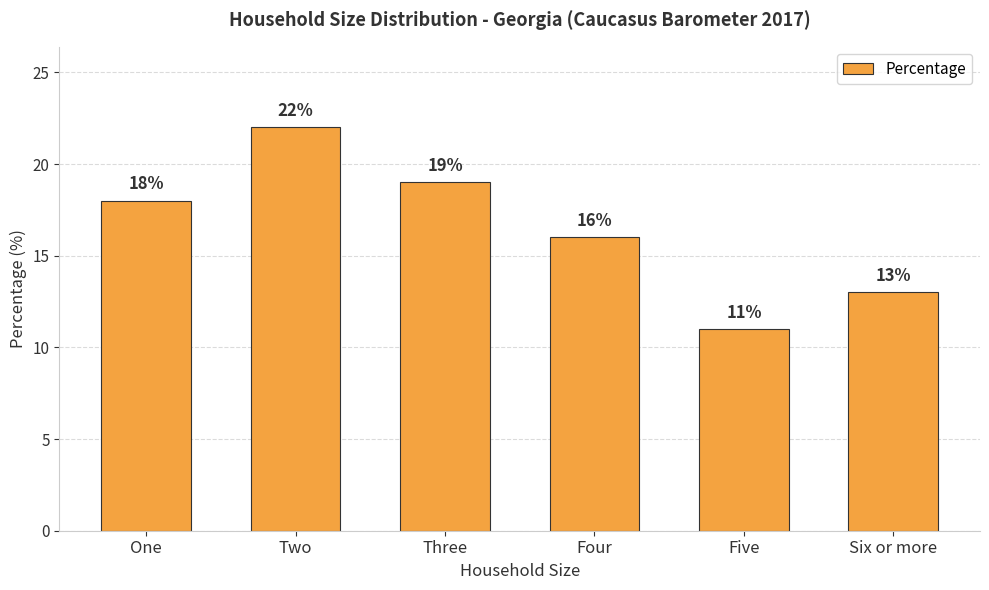

The value at Six or more is 13. True or false?

True